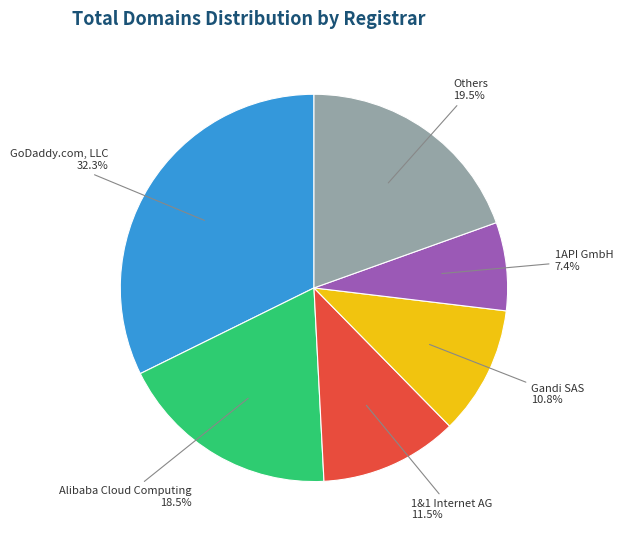

Is there any slice that represents more than half of the pie?

No